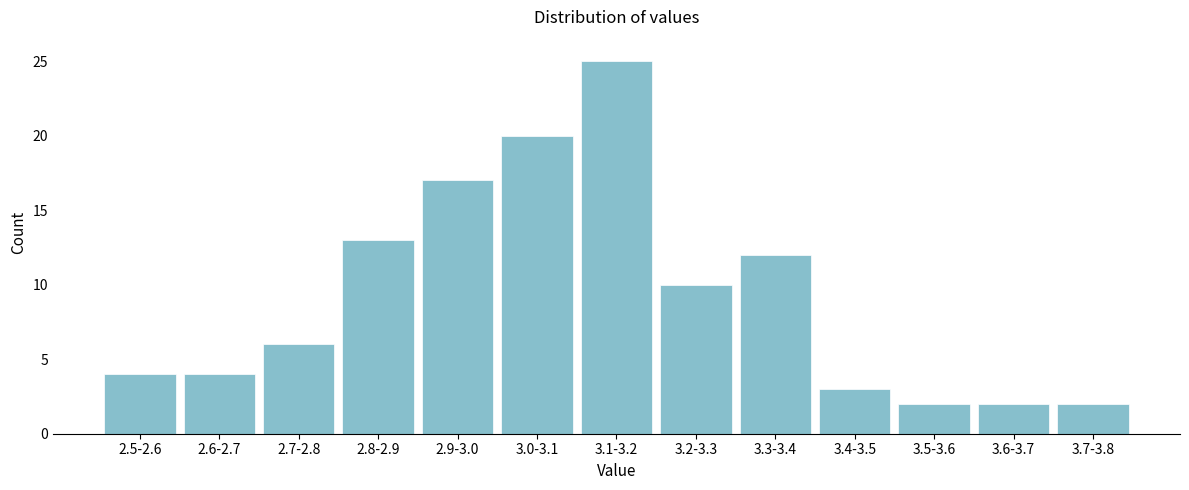

Reading left to right, list all the values displayed in this chart.

4	4	6	13	17	20	25	10	12	3	2	2	2